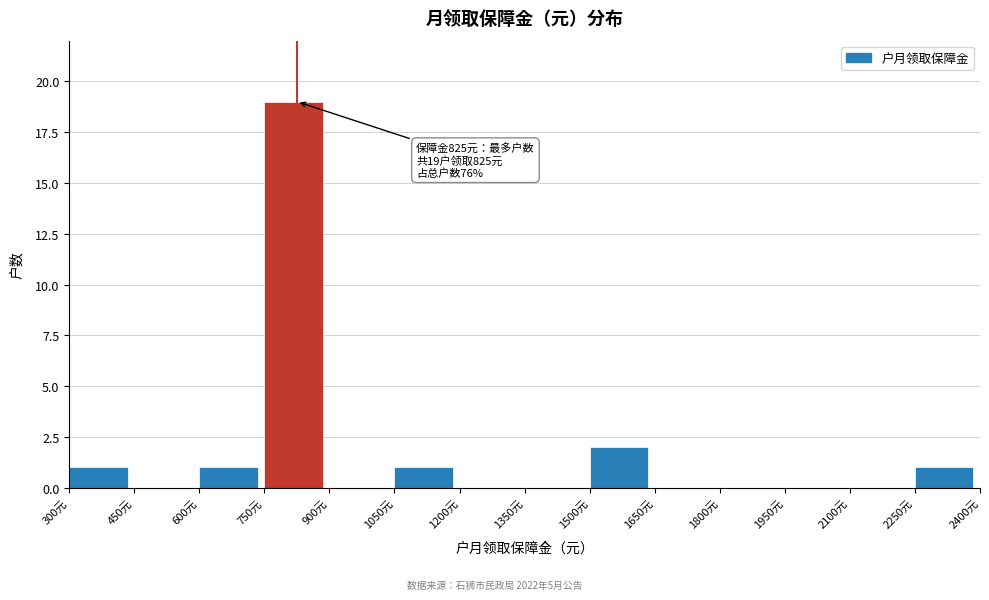

Which range on the x-axis has the tallest bar?

750 to 900